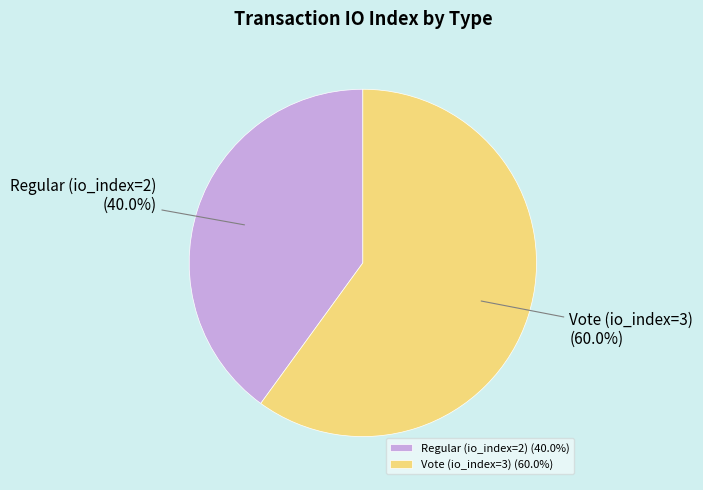

What is the smallest slice in the pie chart?

Regular (io_index=2)